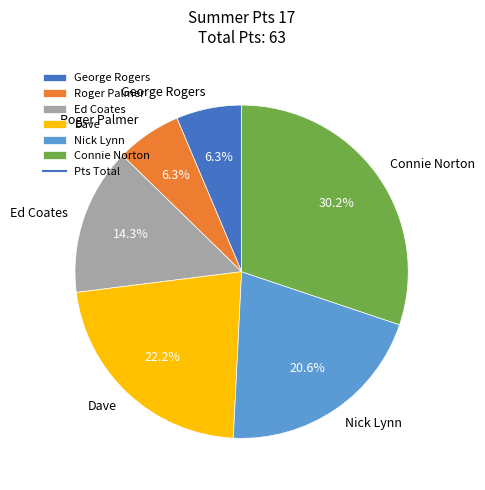

Which slice is the largest?

Connie Norton